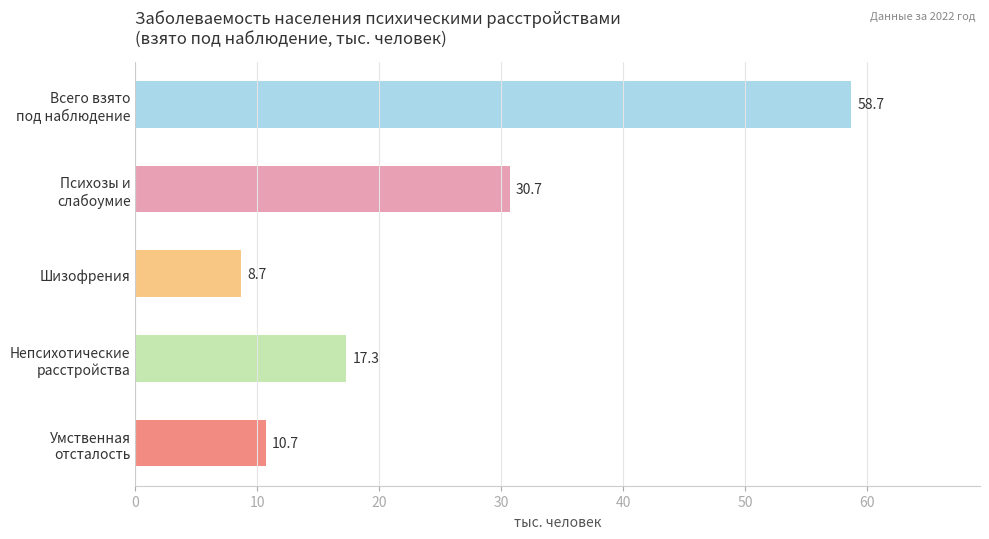

At which category does the chart reach its minimum across all series?

Шизофрения